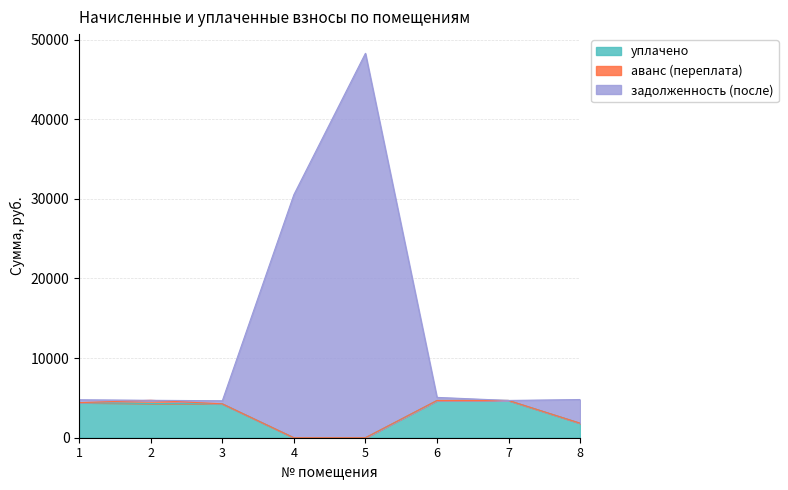

What is the average value of the уплачено series?

3017.3